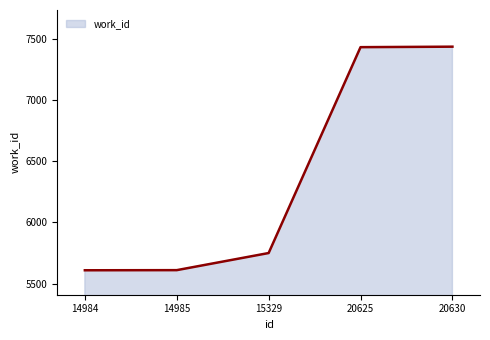

Between 14984 and 20625, which is larger?

20625